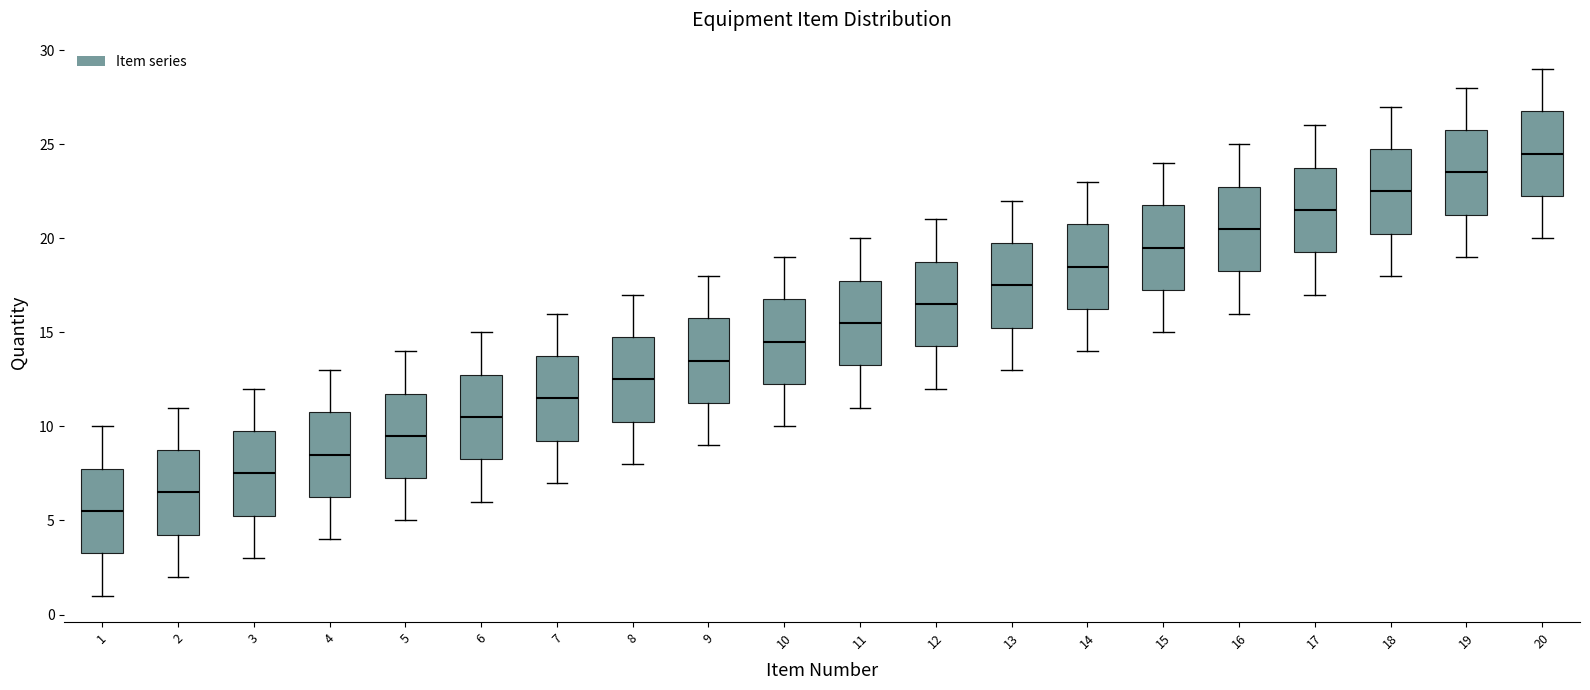

Where does the upper whisker of the box at x = 6 end on the y-axis? The values are not printed on the chart, so give them approximately, as read against the axis.

15.0